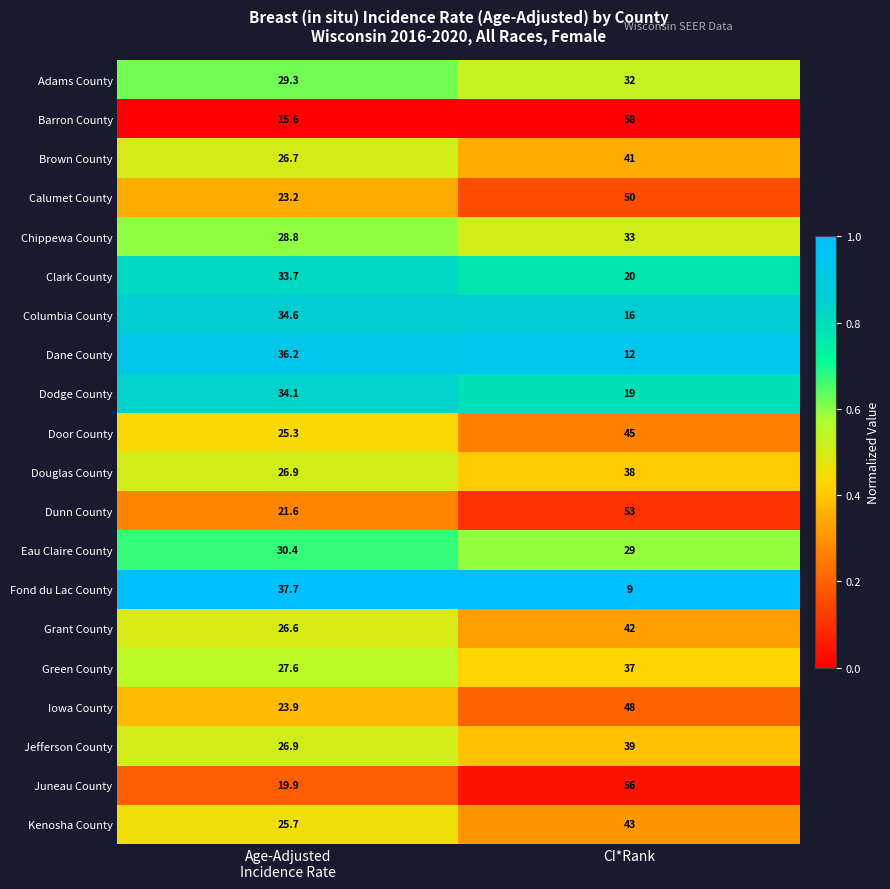

True or false: Dane County has a value of 6.8 at CI*Rank.

False